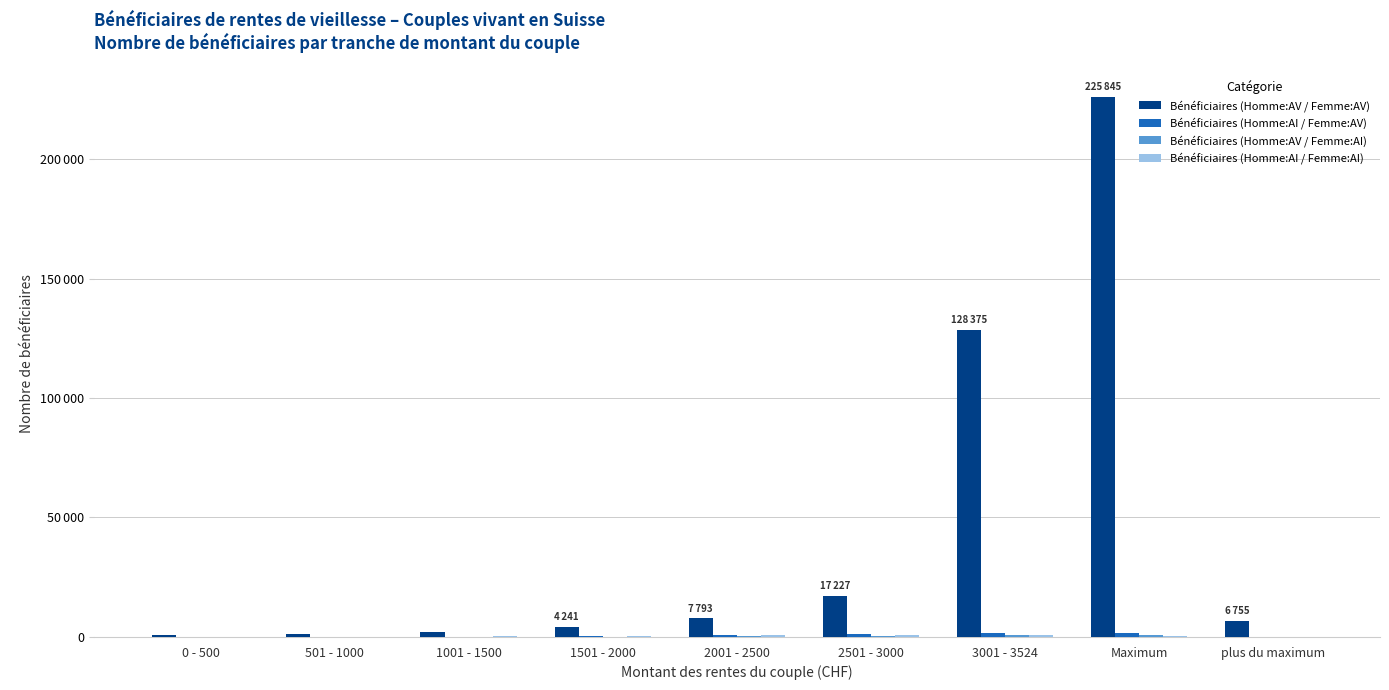

Which series changed the most between 2501 - 3000 and plus du maximum?

Bénéficiaires (Homme:AV / Femme:AV)